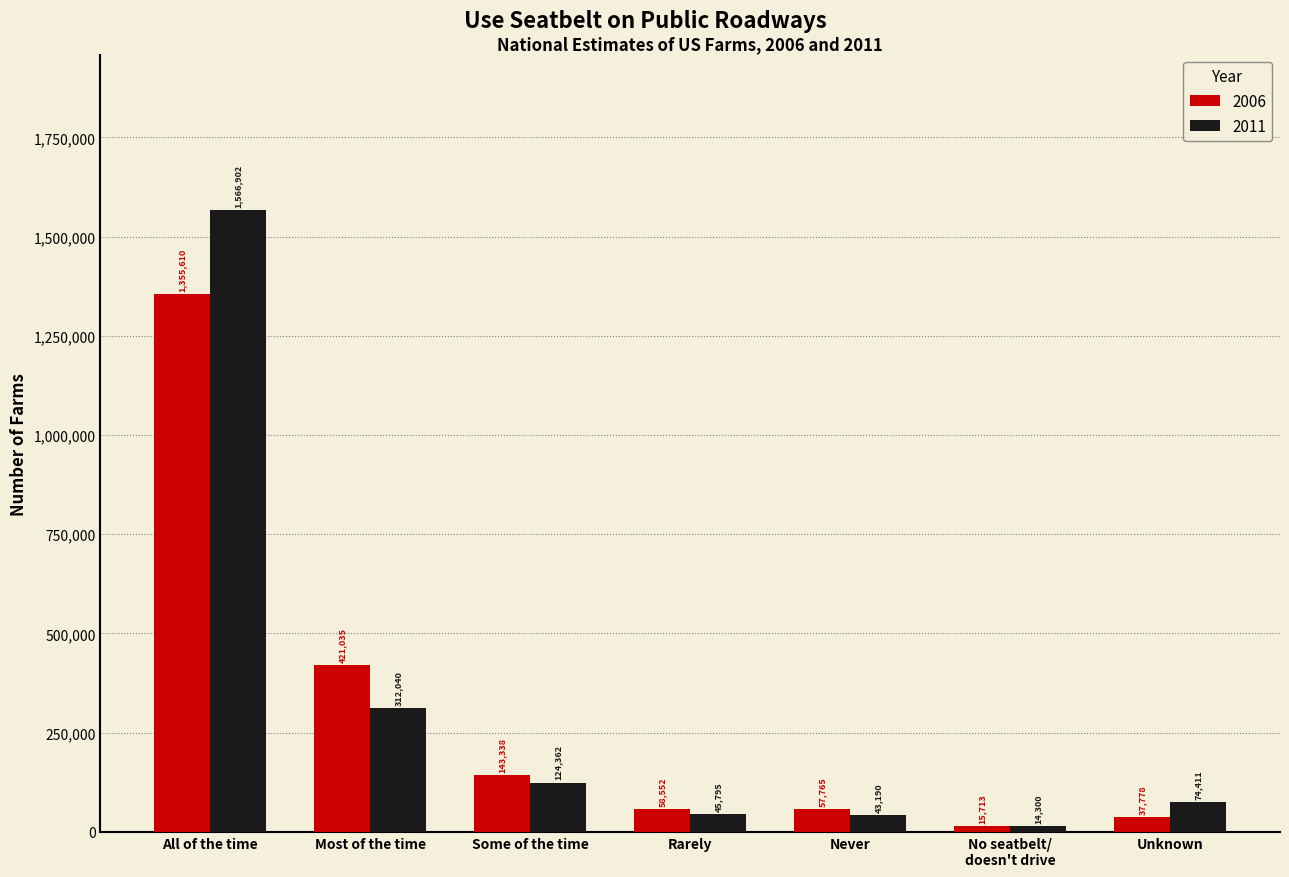

Which category has the lowest value in the 2006 series?

No seatbelt/
doesn't drive